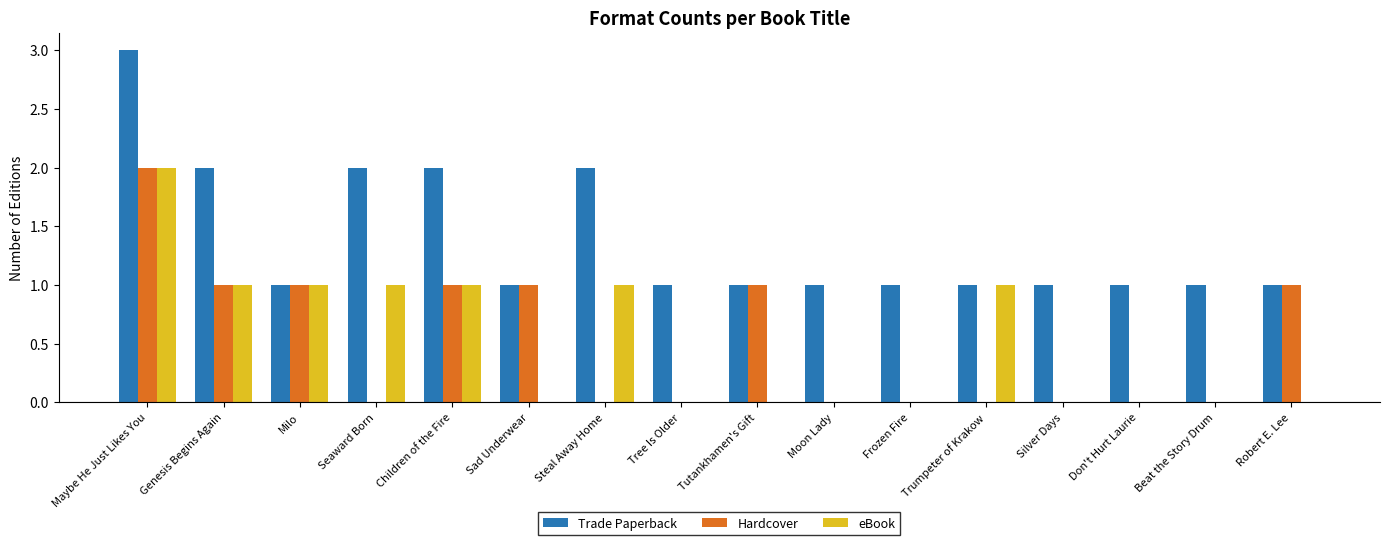

What is the sum of all Hardcover values?

8